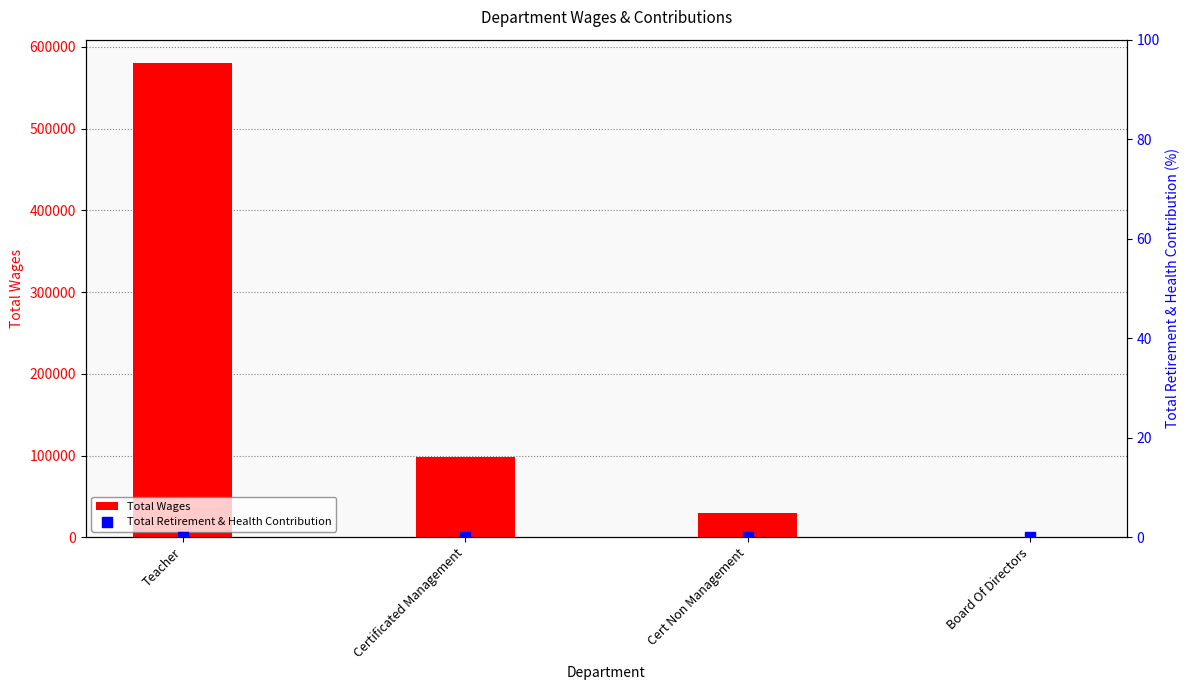

Which series contains the highest Y value?

Total Wages